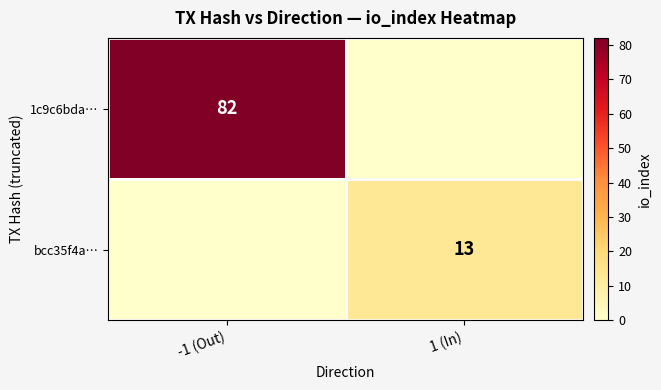

True or false: 1c9c6bda… has a value of 82 at -1 (Out).

True